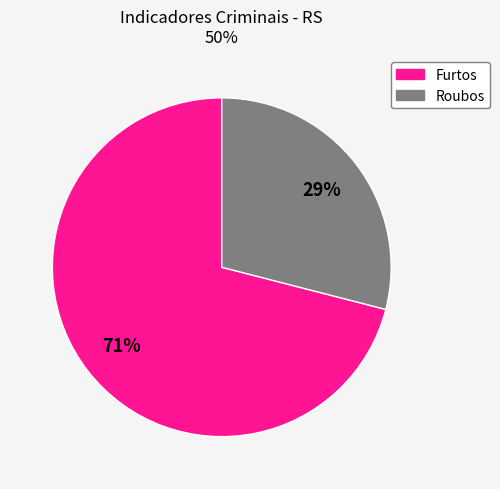

To the nearest percent, what is the average slice percentage?

50%